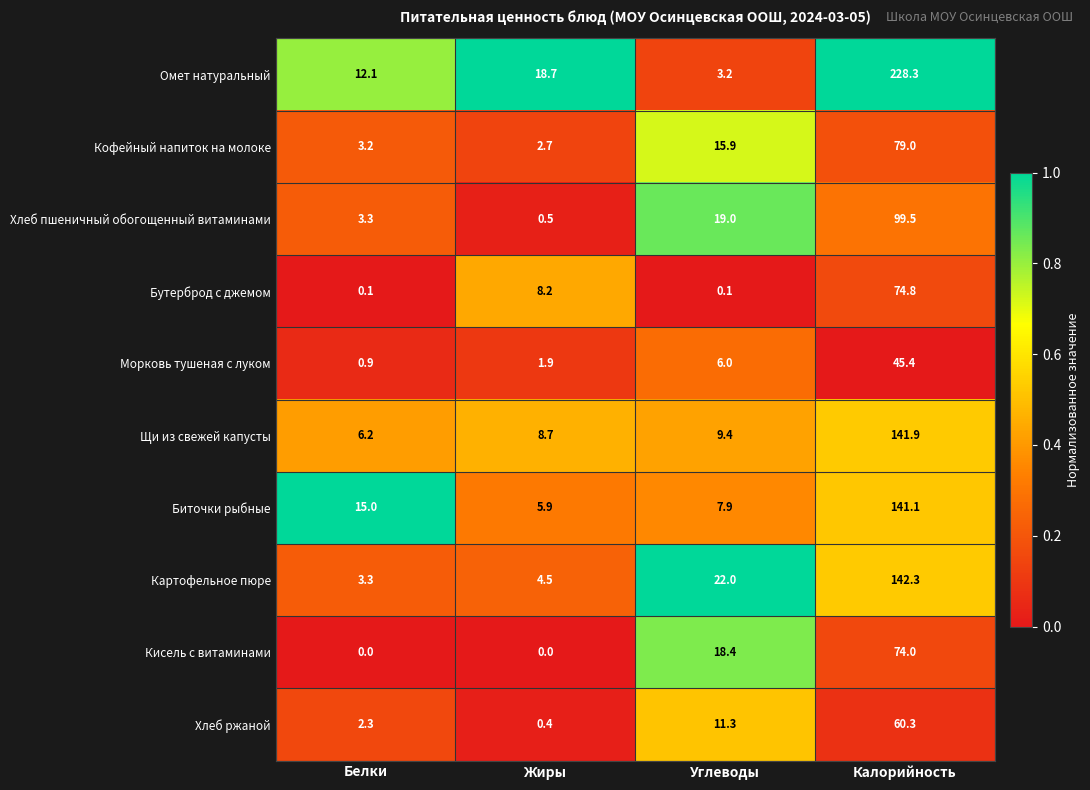

What is the sum of the Морковь тушеная с луком values at Жиры and Белки?

2.8